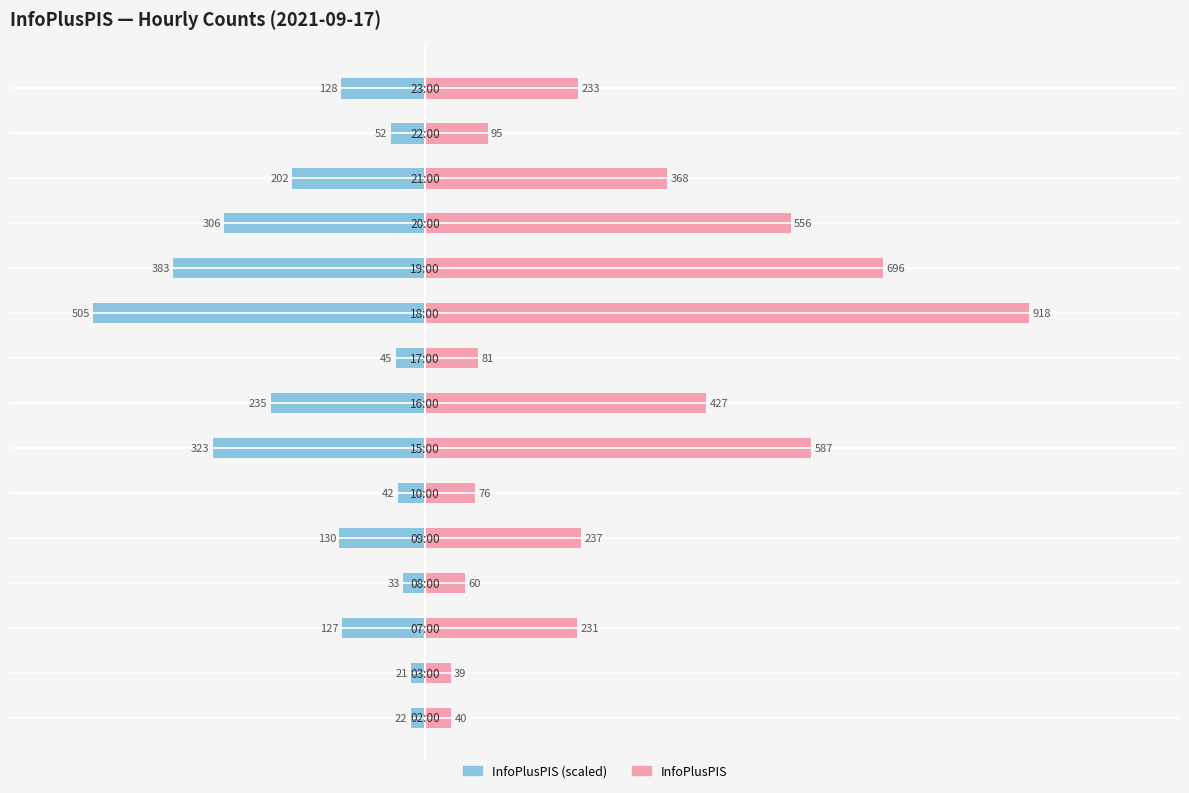

What is the value of the InfoPlusPIS (left) bar at the 12th from the left?

-305.8